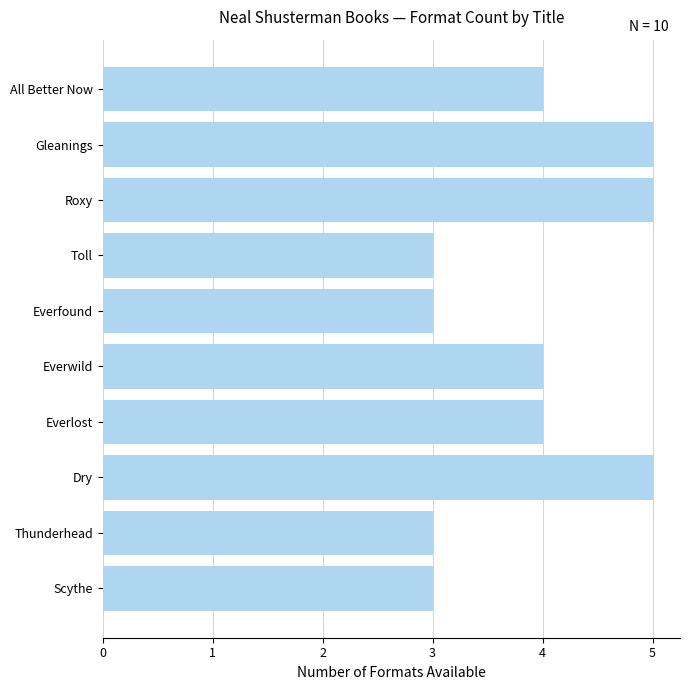

How many bars are there in total?

10